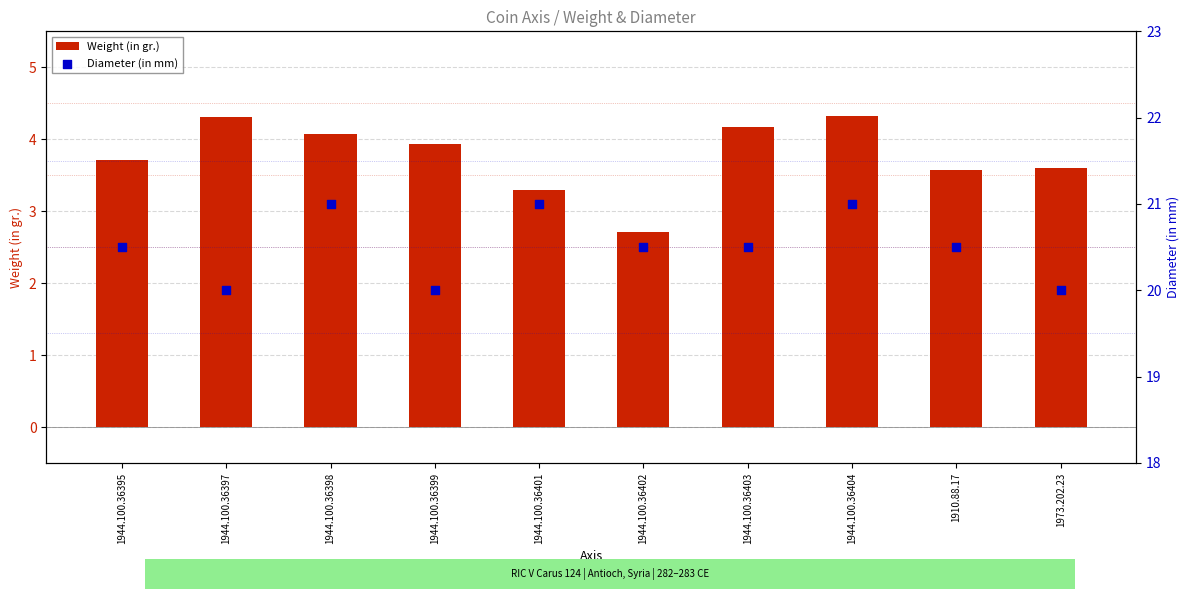

Is the value of Diameter (in mm) at 1944.100.36398 greater than the value of Weight (in gr.) at 1944.100.36395?

Yes